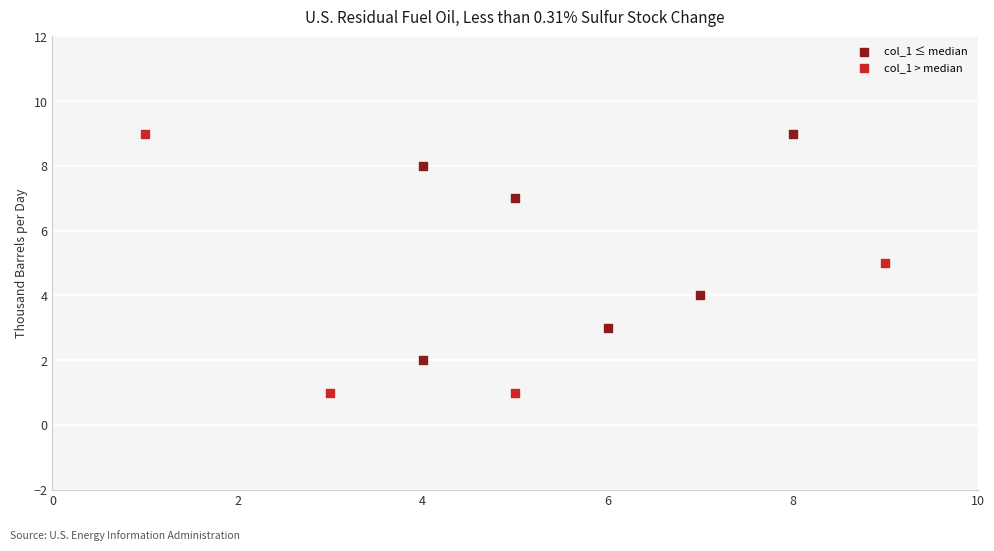

Which series has the widest spread of Y values?

col_1 > median